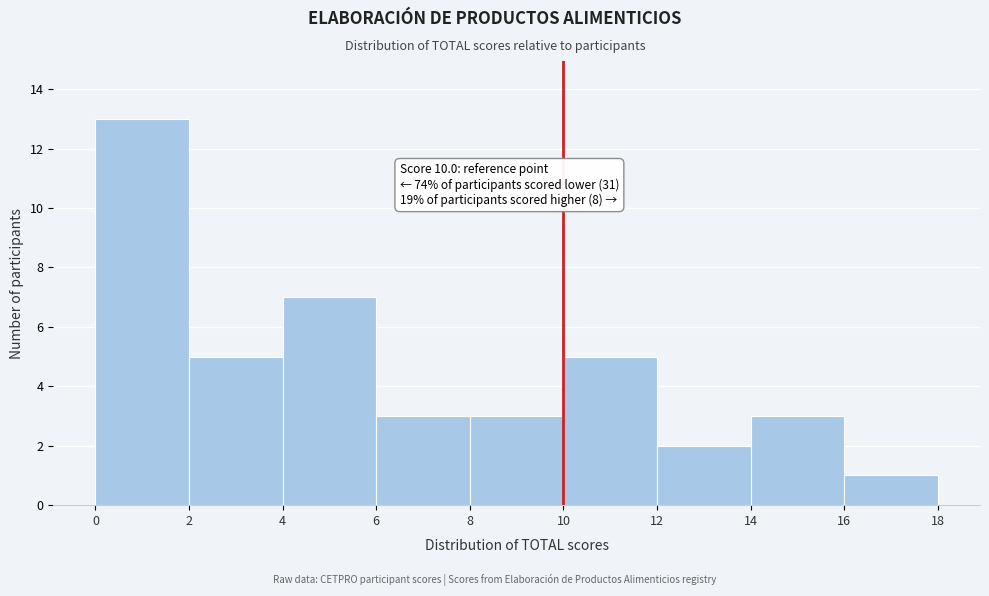

Which range on the x-axis has the tallest bar?

0 to 2